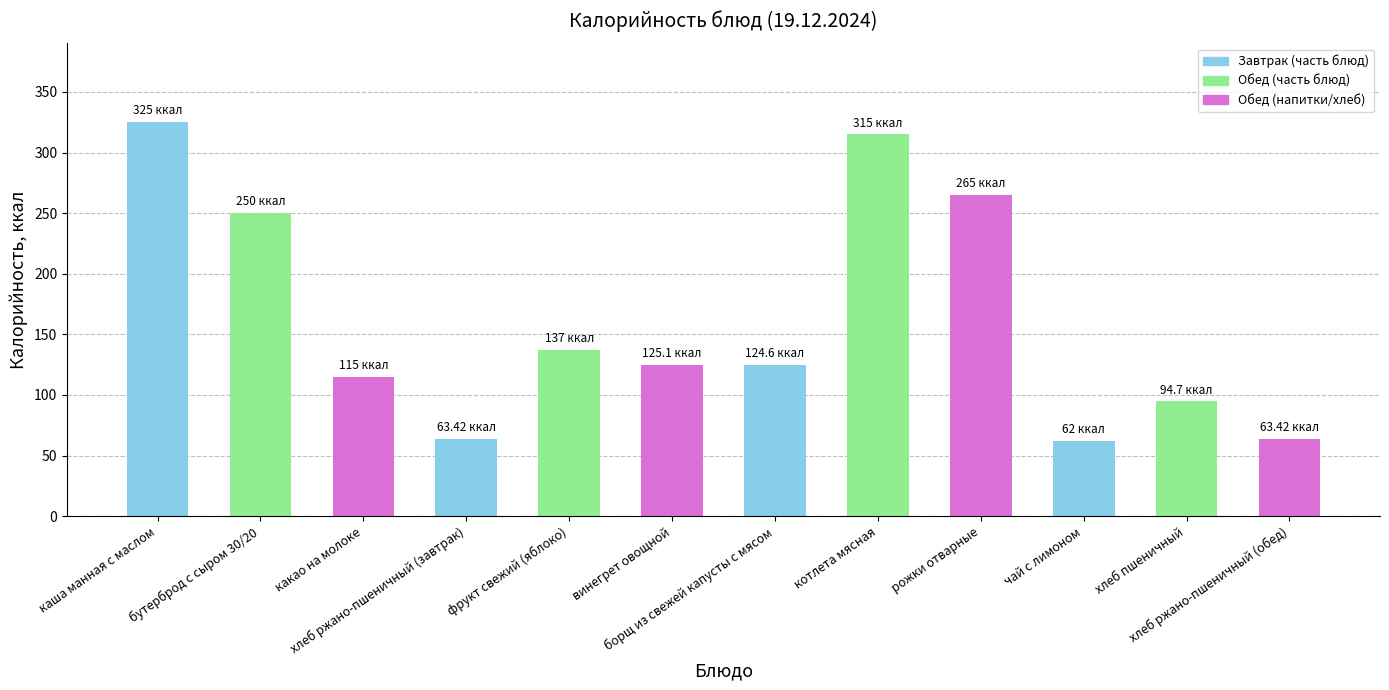

What is the sum of all values?

1940.2